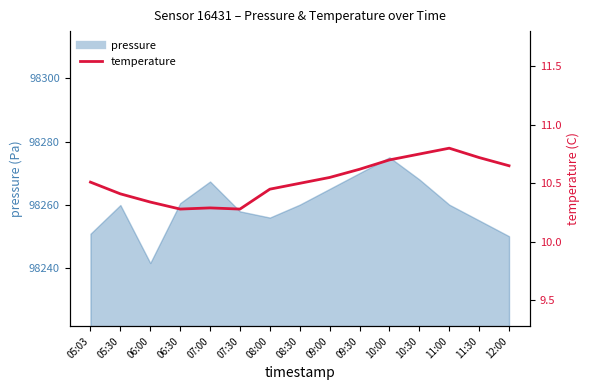

List the labels in order of value, largest first.

11:00, 10:30, 11:30, 10:00, 12:00, 09:30, 09:00, 05:03, 08:30, 08:00, 05:30, 06:00, 07:00, 06:30, 07:30